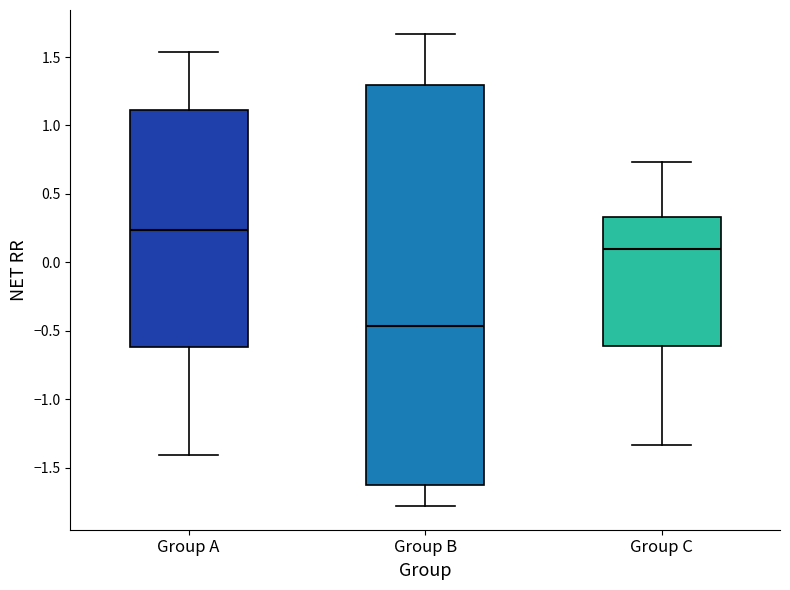

Which box has the highest median line?

Group A